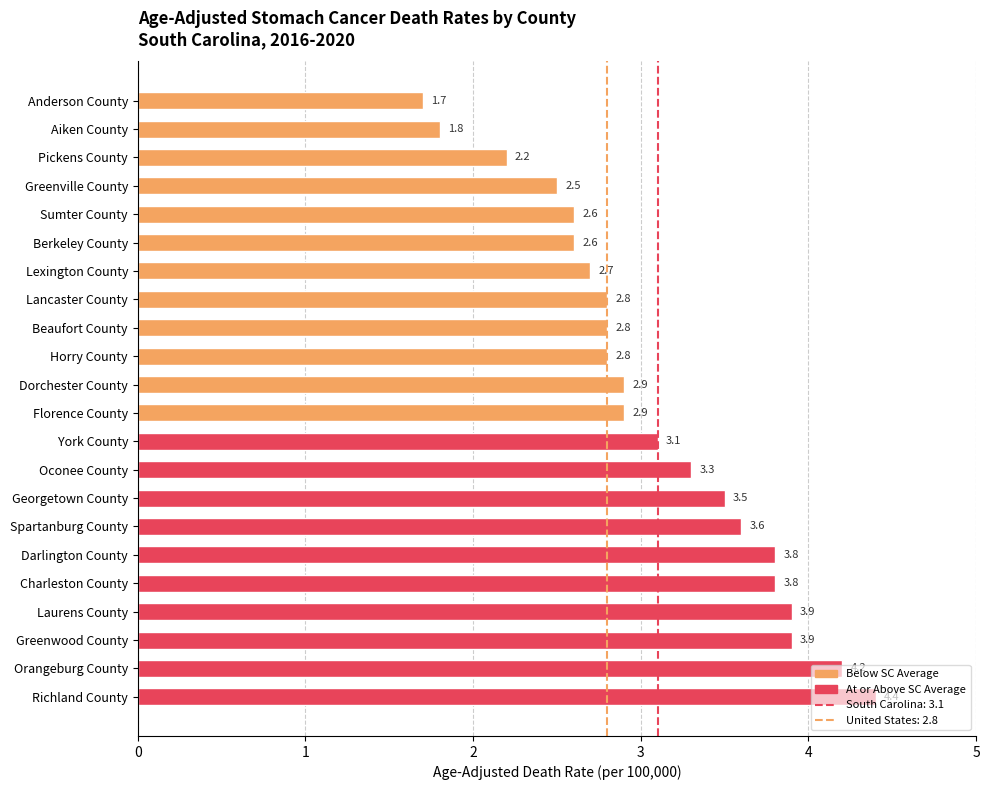

How many data points does each series have?

22